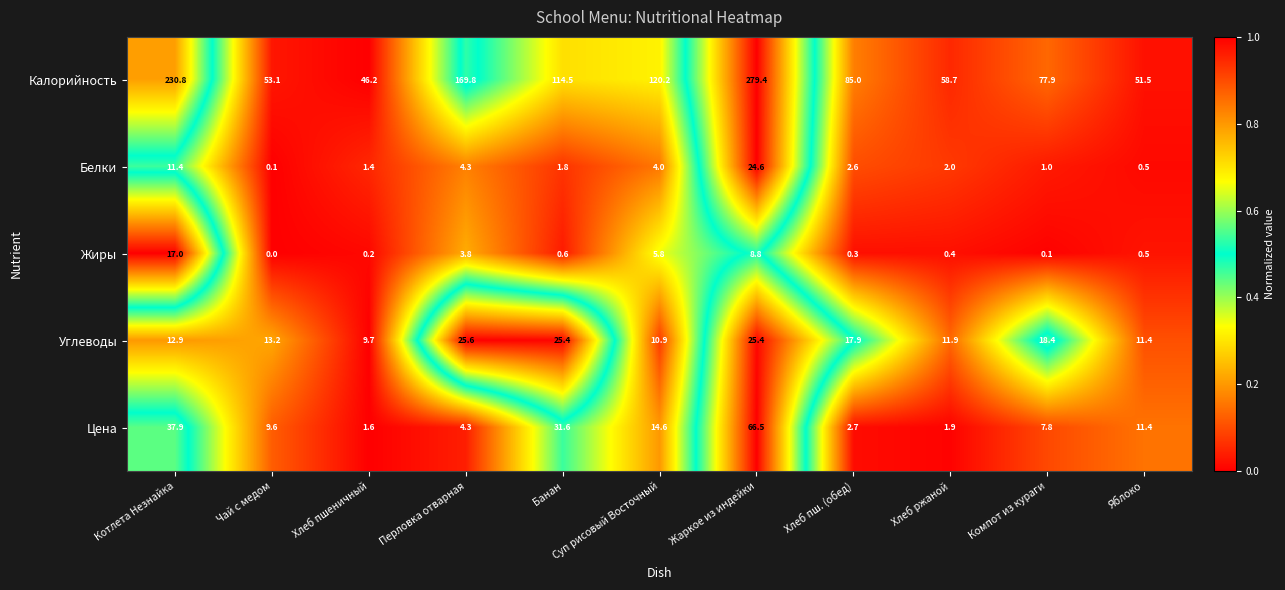

Where is Белки nearest to the value 12?

Котлета Незнайка